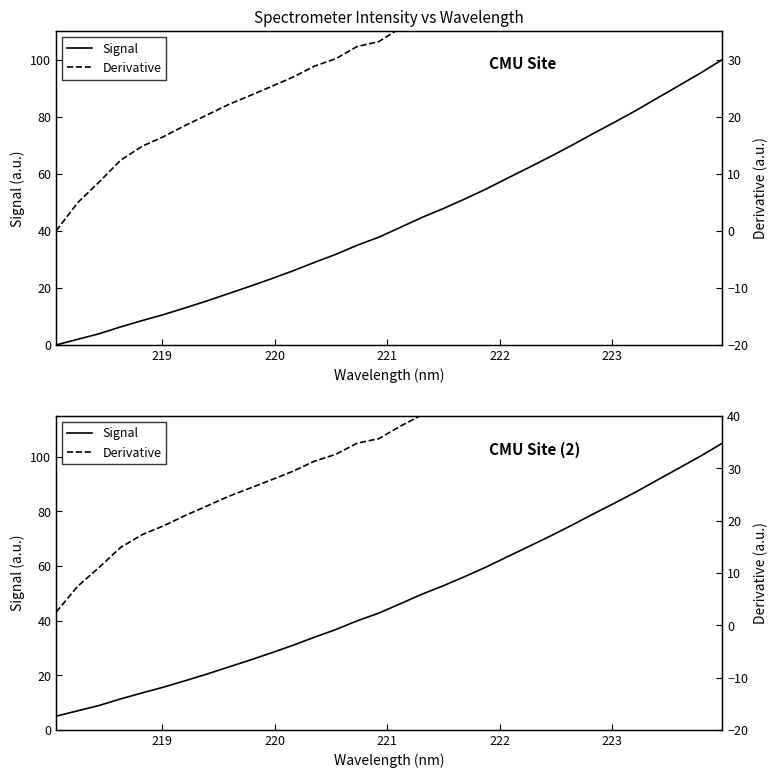

True or false: Derivative and Signal cross at least once.

True